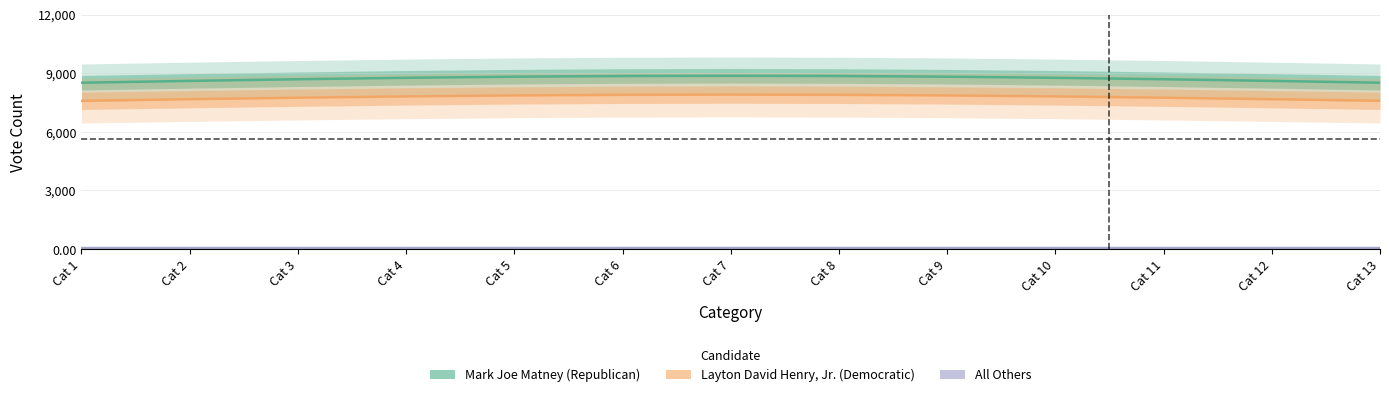

Which has a higher value, Cat 12 or Cat 8?

Cat 8